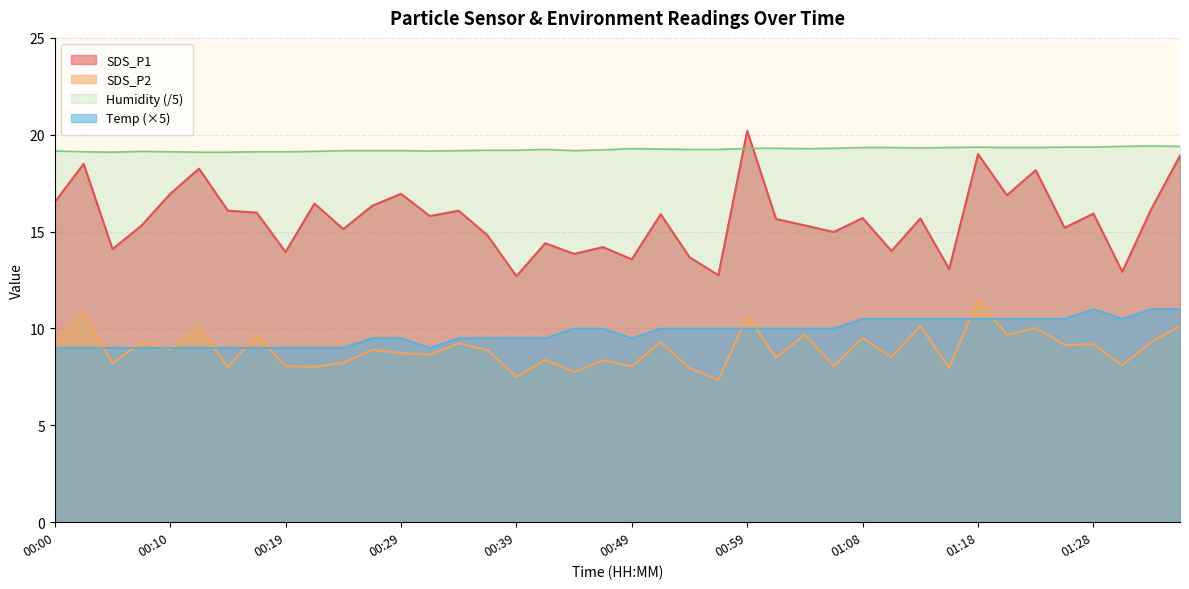

Which has a higher value, 00:19 or 00:44?

00:19